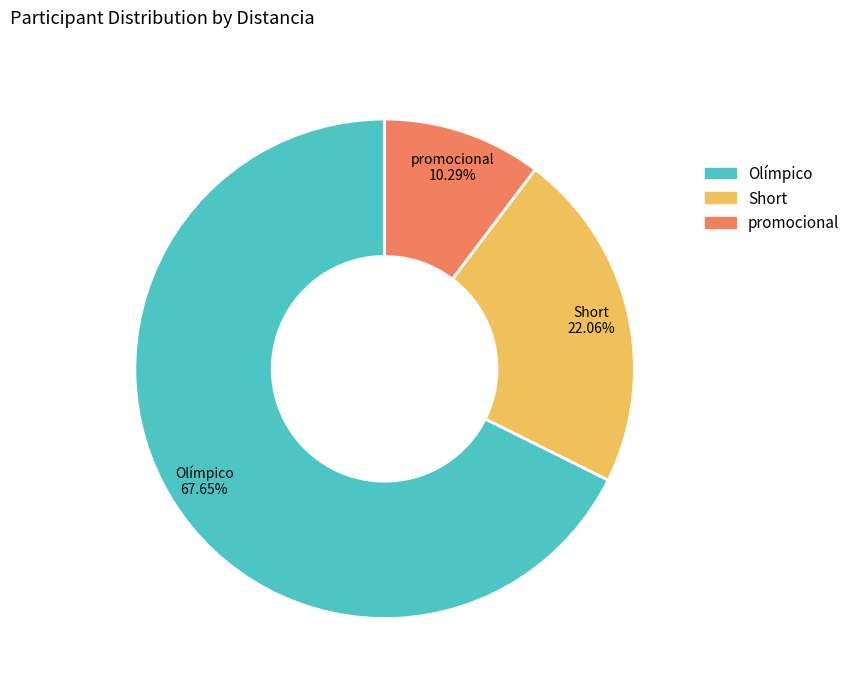

Which slice is the smallest?

promocional